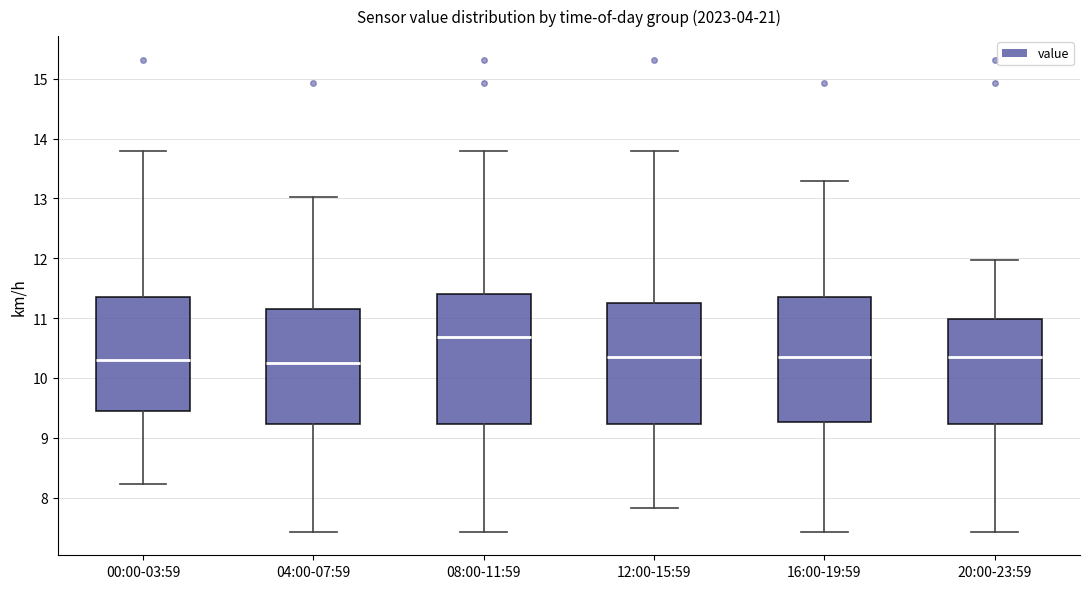

Where does the median line of the box for 20:00-23:59 sit on the y-axis? The values are not printed on the chart, so give them approximately, as read against the axis.

10.4